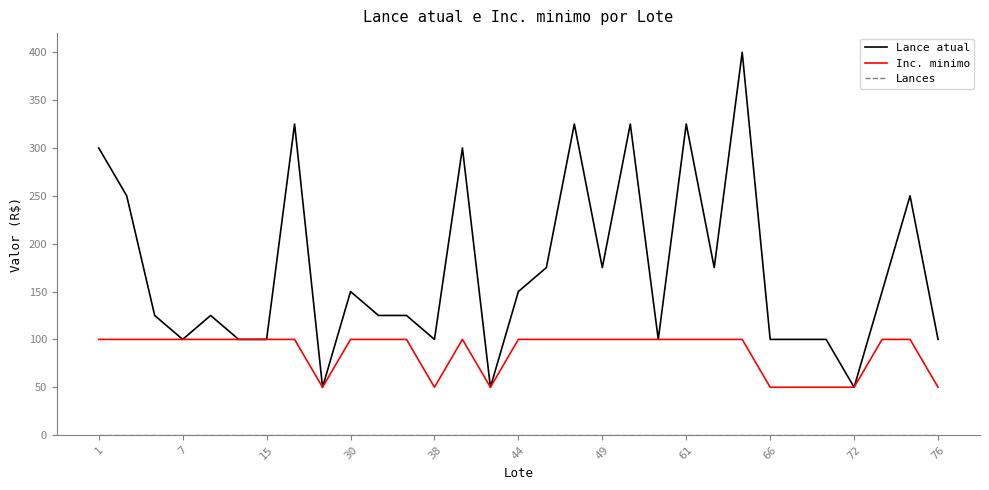

Which series has the largest total across all categories?

Lance atual